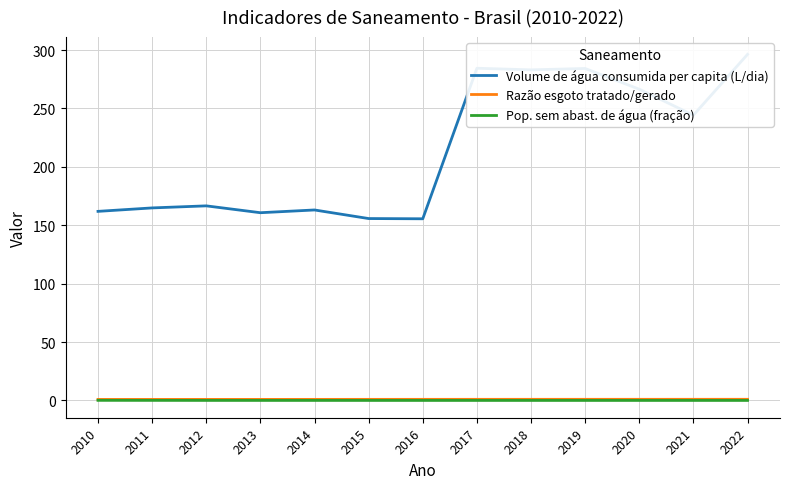

At 2010, list the series in order from largest to smallest.

Volume de água consumida per capita (L/dia), Razão esgoto tratado/gerado, Pop. sem abast. de água (fração)